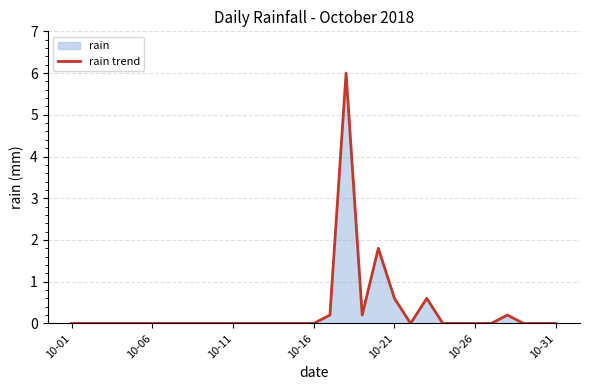

Between 24 and 14, which is larger?

24